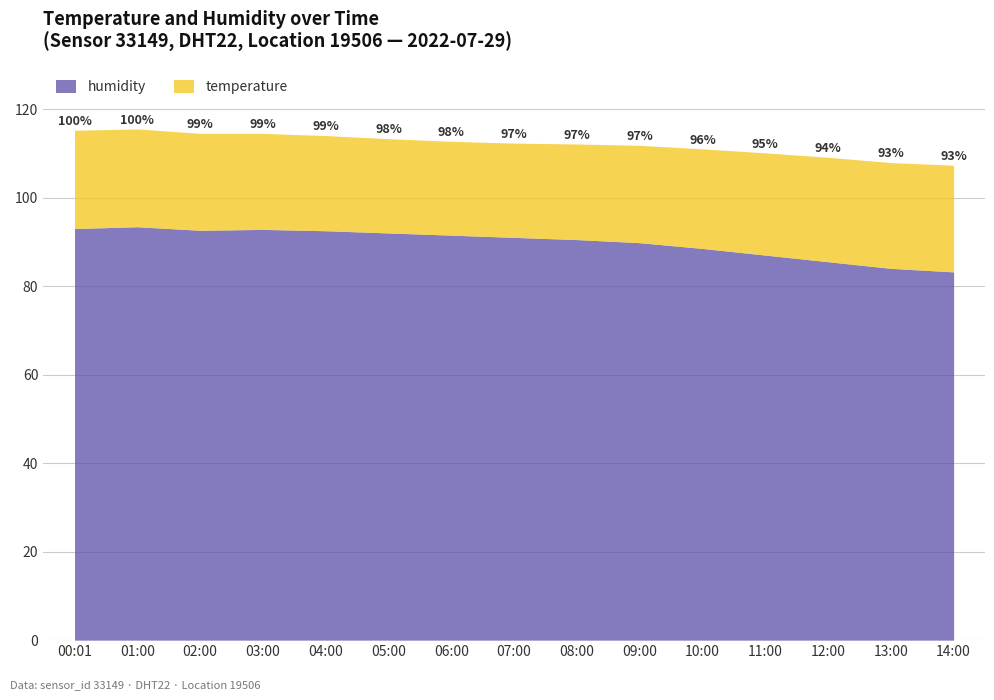

The humidity series shows 90.5 at 08:00. True or false?

True